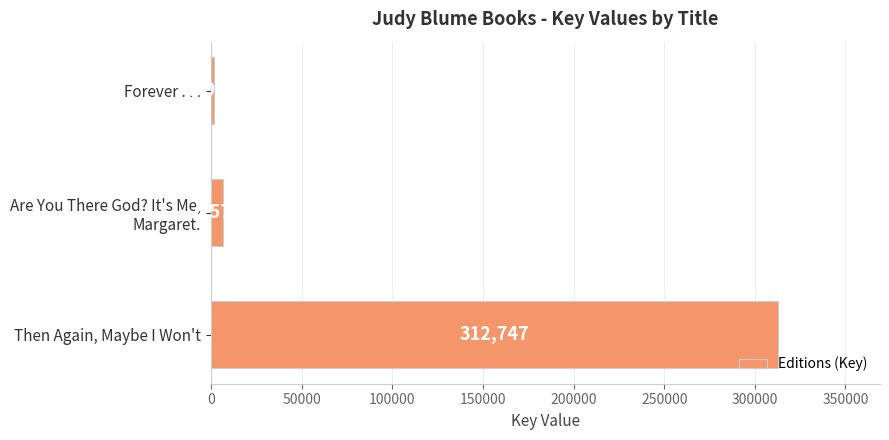

What is the difference between the maximum and minimum values?

310807